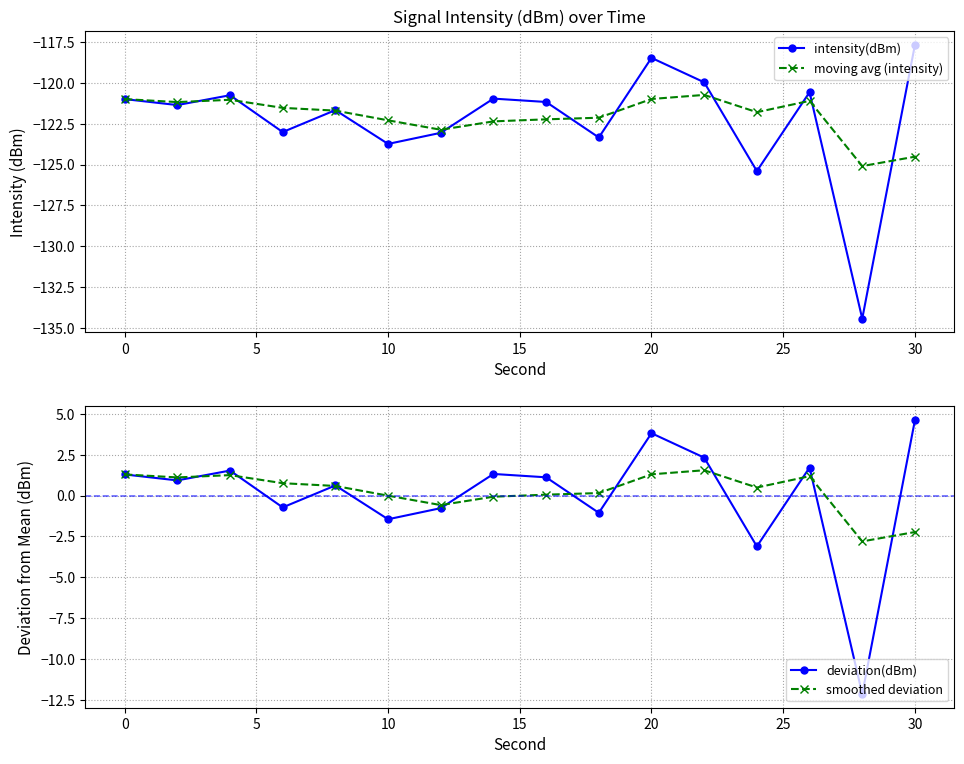

In intensity(dBm), how many points are higher than both neighbors (excluding endpoints)?

5